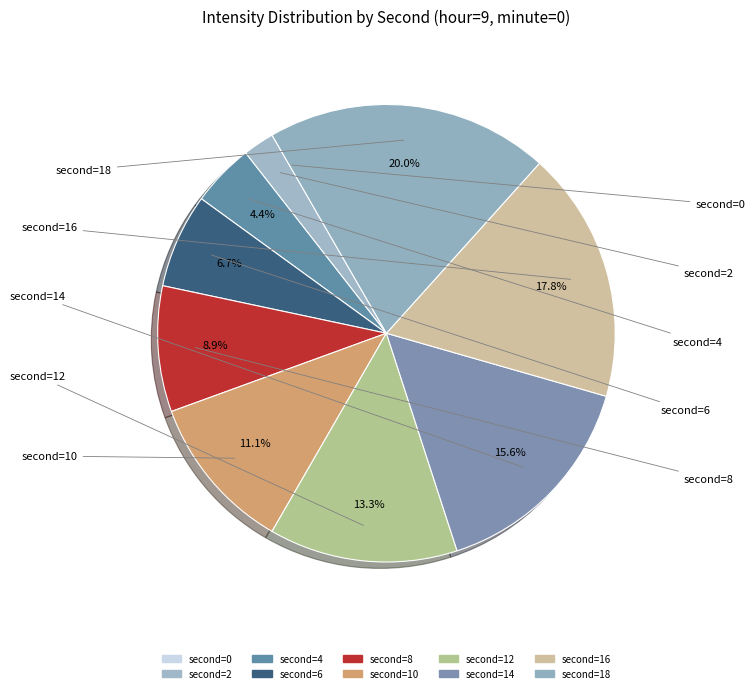

Does any single category account for the majority?

No